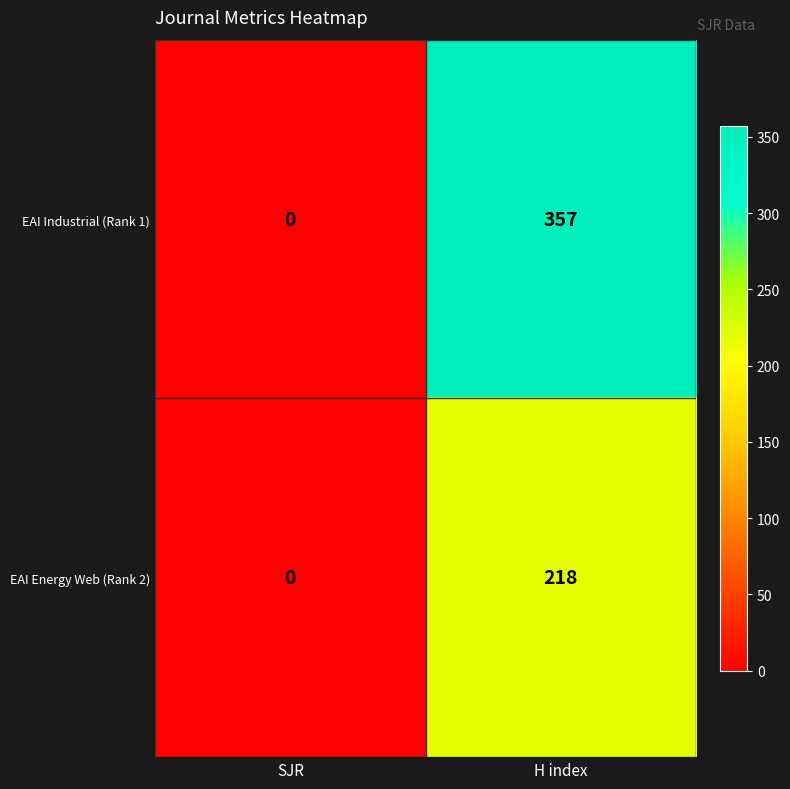

Reading left to right, list all the values displayed in this chart.

EAI Industrial (Rank 1): SJR=0	H index=357
EAI Energy Web (Rank 2): SJR=0	H index=218